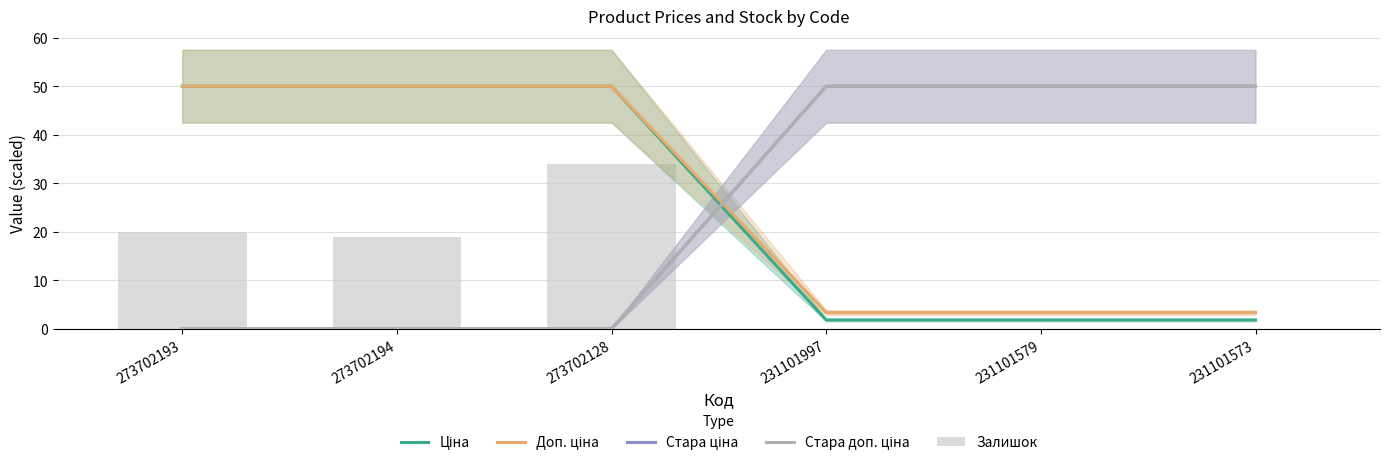

Where does the Залишок series first go above 19?

273702193